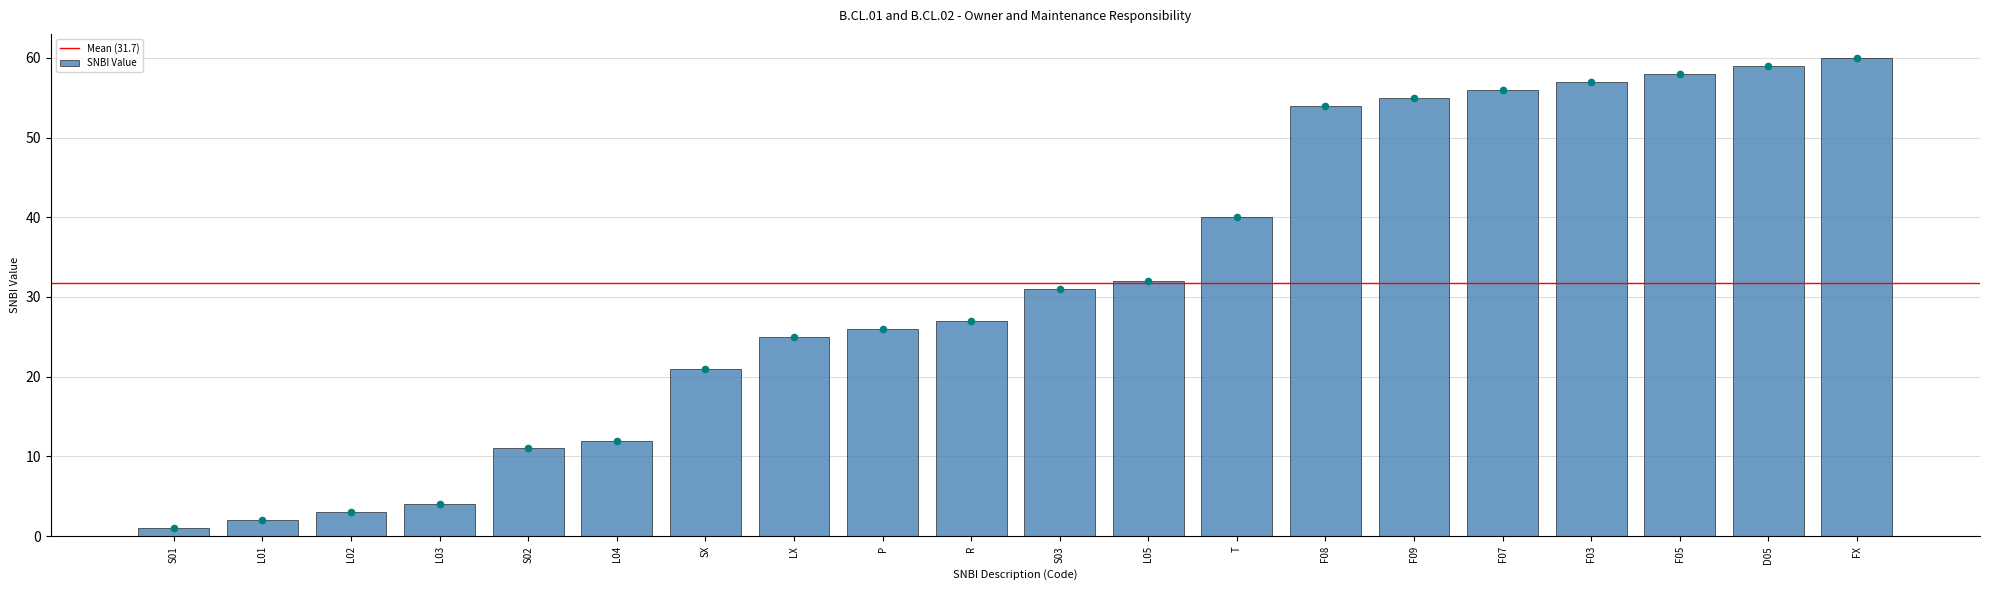

What is the change in value from SX to LX?

+4